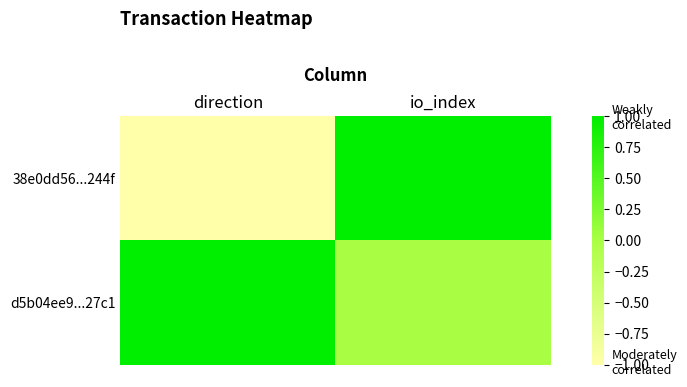

At how many categories does at least one series exceed 0?

2